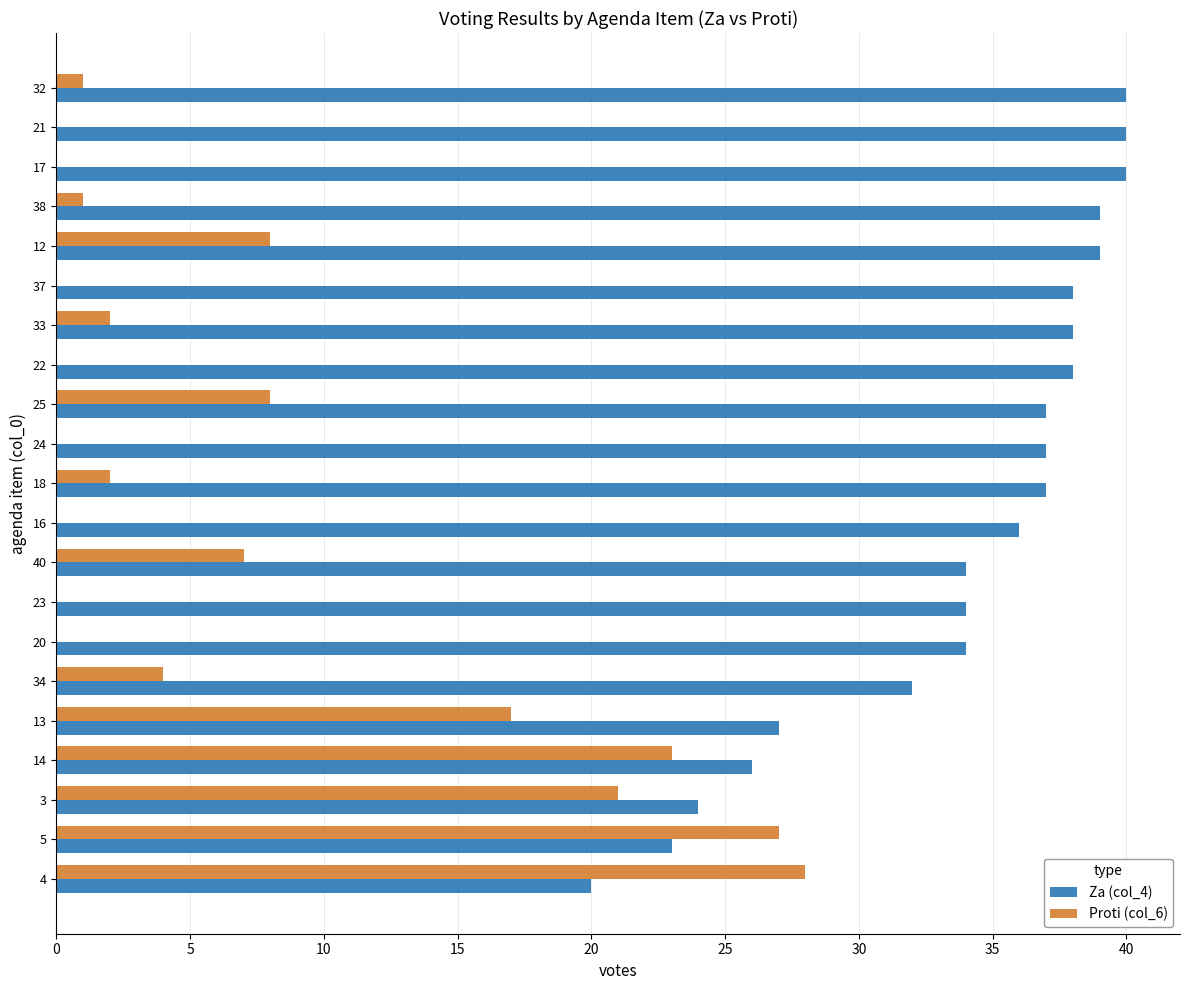

True or false: Proti (col_6) has a value of 17 at 13.

True